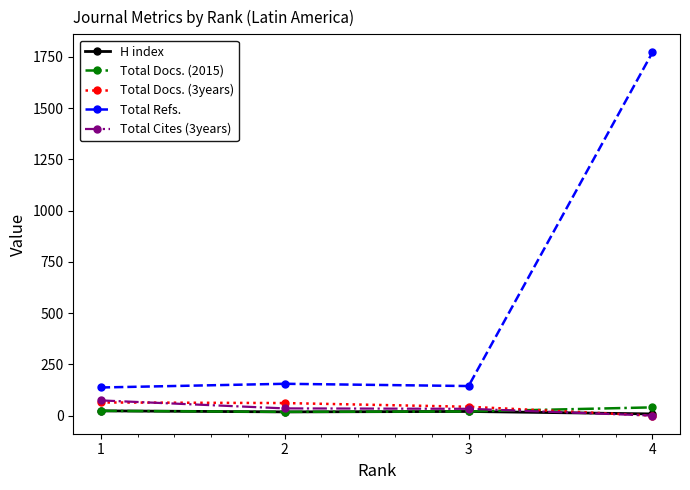

The value of Total Docs. (2015) at 1 is 23. True or false?

True